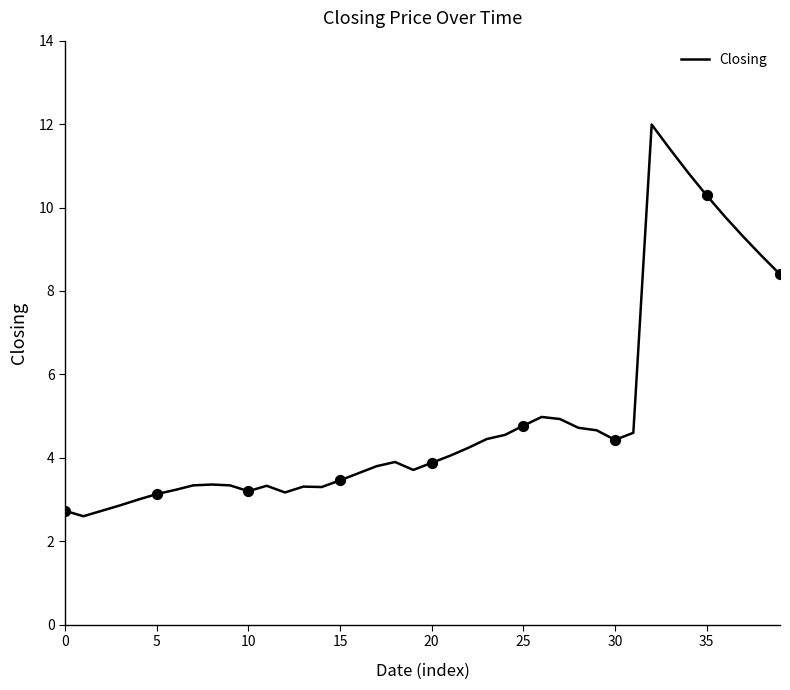

What is the difference between the maximum and minimum values?

9.4